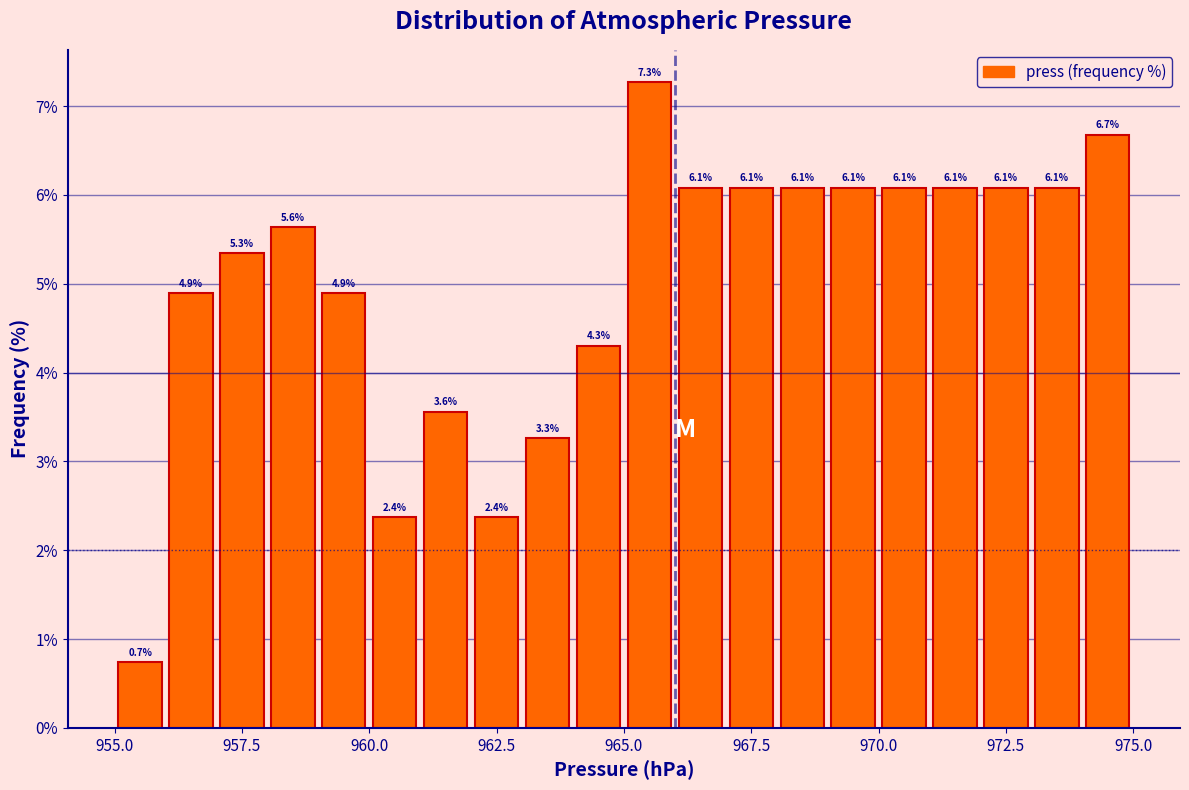

Read against the x-axis, roughly where is the centre of the tallest bar?

965.5